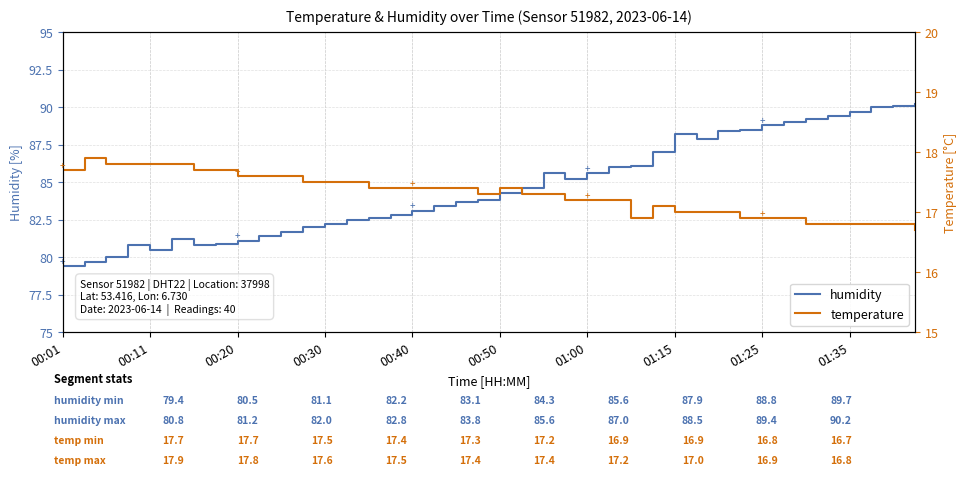

Which series has the widest spread of values?

humidity